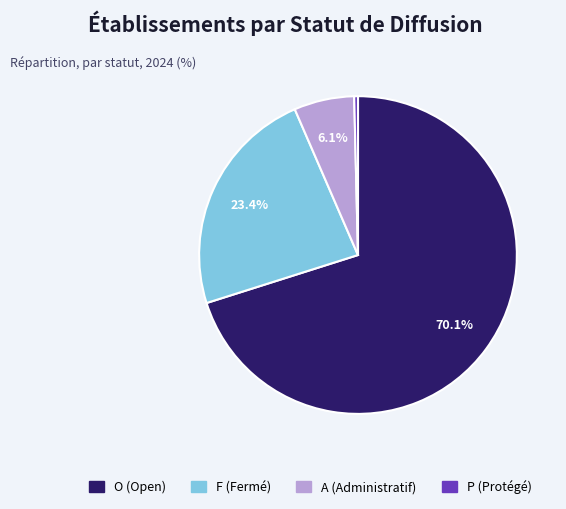

Which slice is the smallest?

P